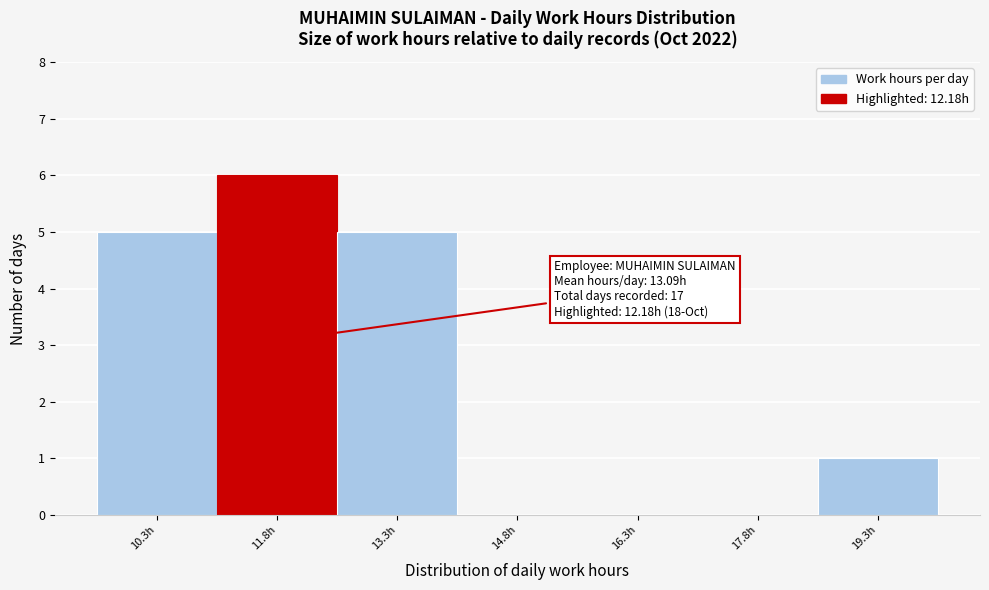

Reading right to left, extract all data points from this chart.

19.3h=1	17.8h=0	16.3h=0	14.8h=0	13.3h=5	11.8h=6	10.3h=5